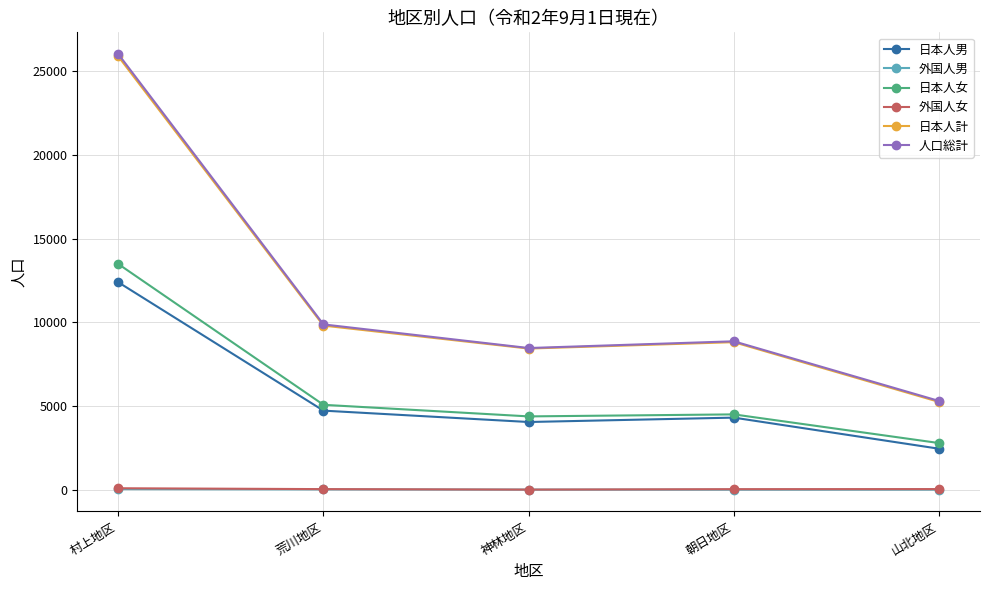

Does the chart display data point markers on the line(s)?

Yes